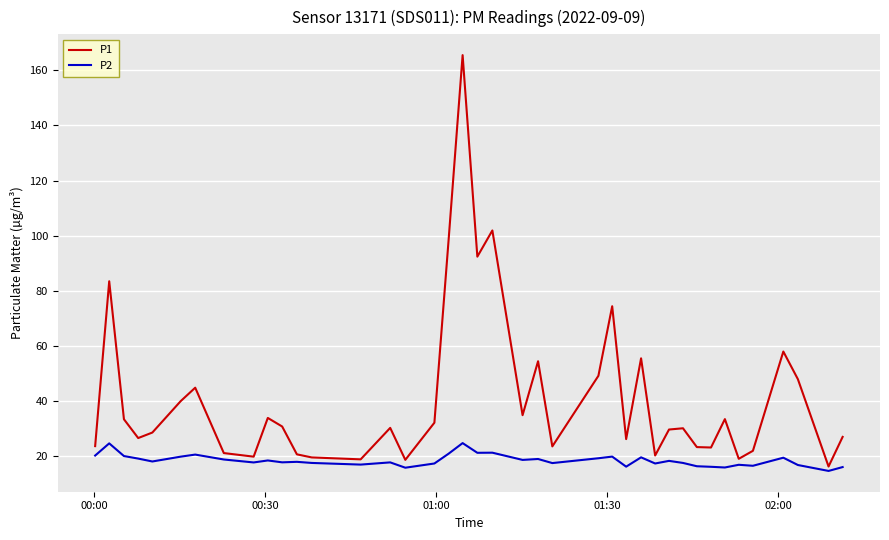

Which series has the largest range (max minus min)?

P1